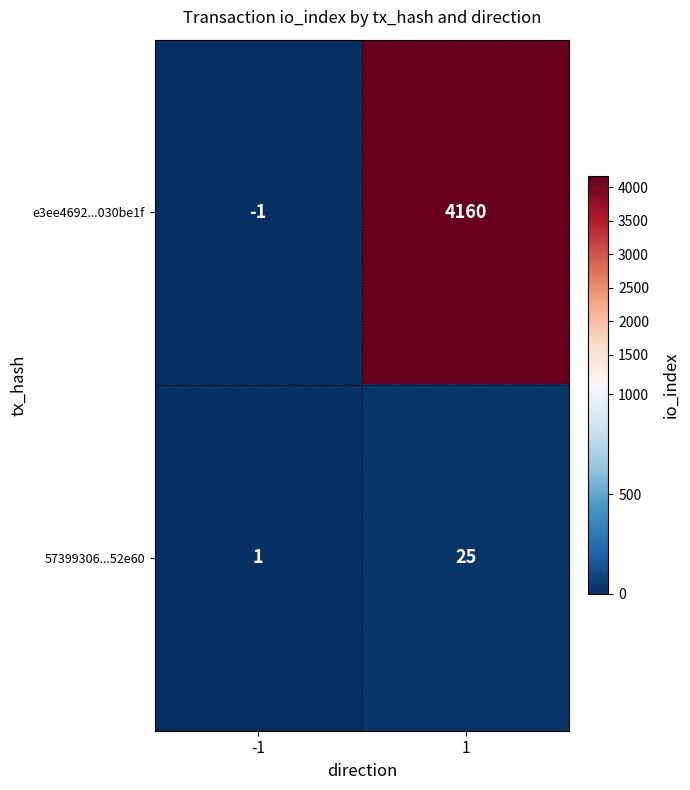

True or false: 57399306...52e60 has a value of 25 at 1.

True